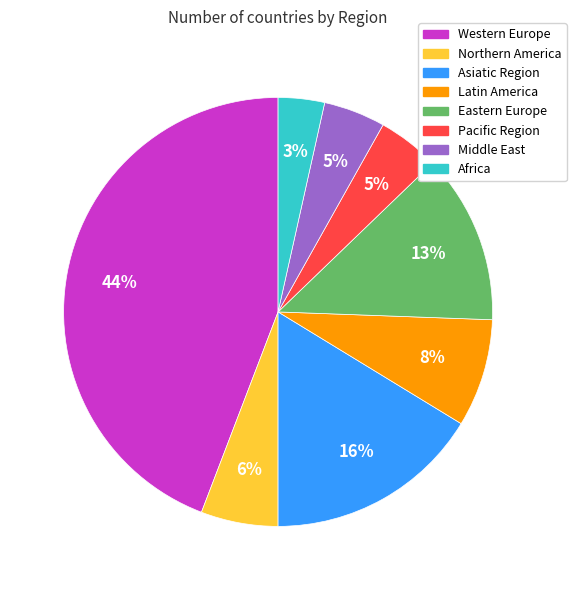

Is there any slice that represents more than half of the pie?

No